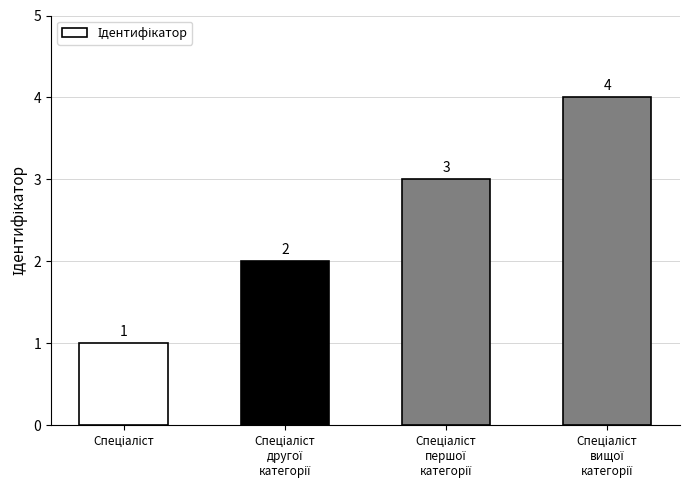

Count the values in the range 2 to 4.

3